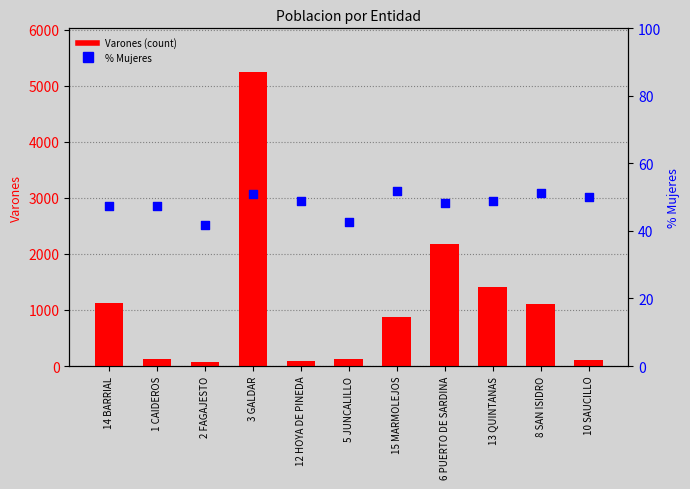

At which category is the sum across all series the highest?

3 GALDAR